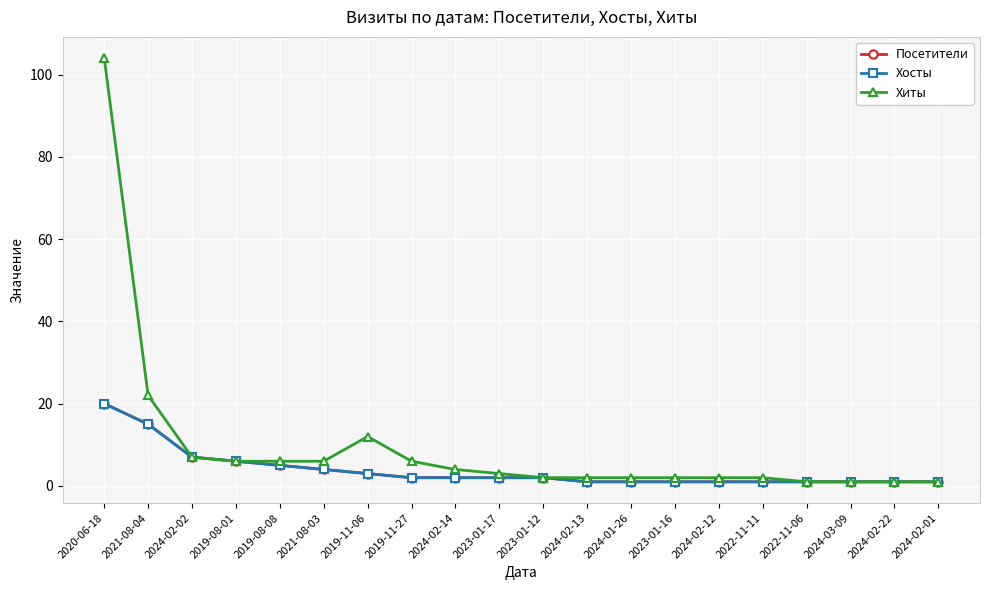

True or false: Хиты and Хосты cross at least once.

False